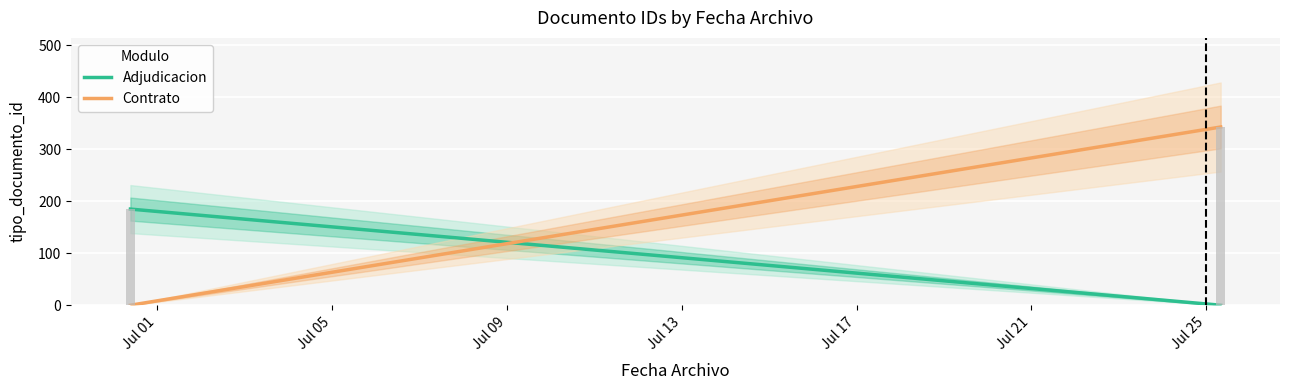

Which series has the largest range (max minus min)?

Contrato